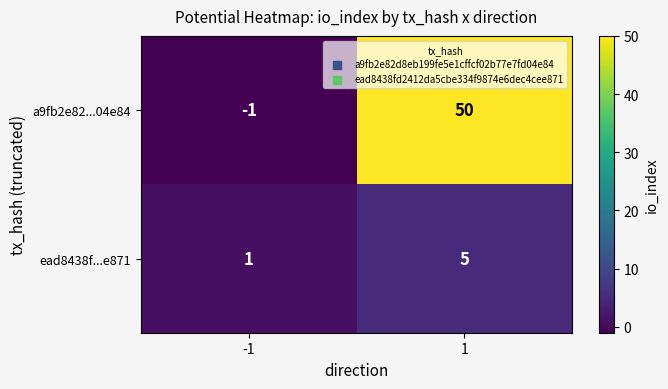

How many data points does each series have?

2